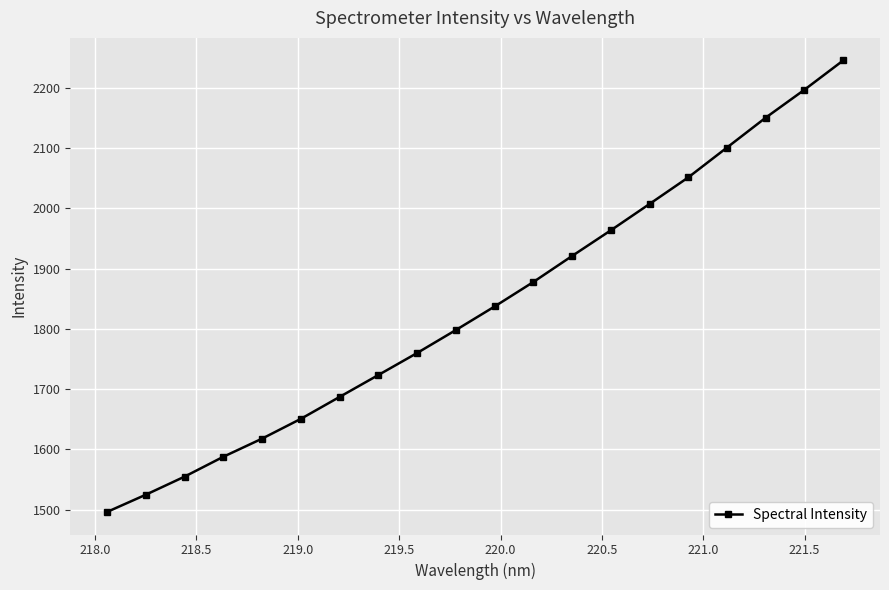

What is the value of the 12th point from the left?

1878.0